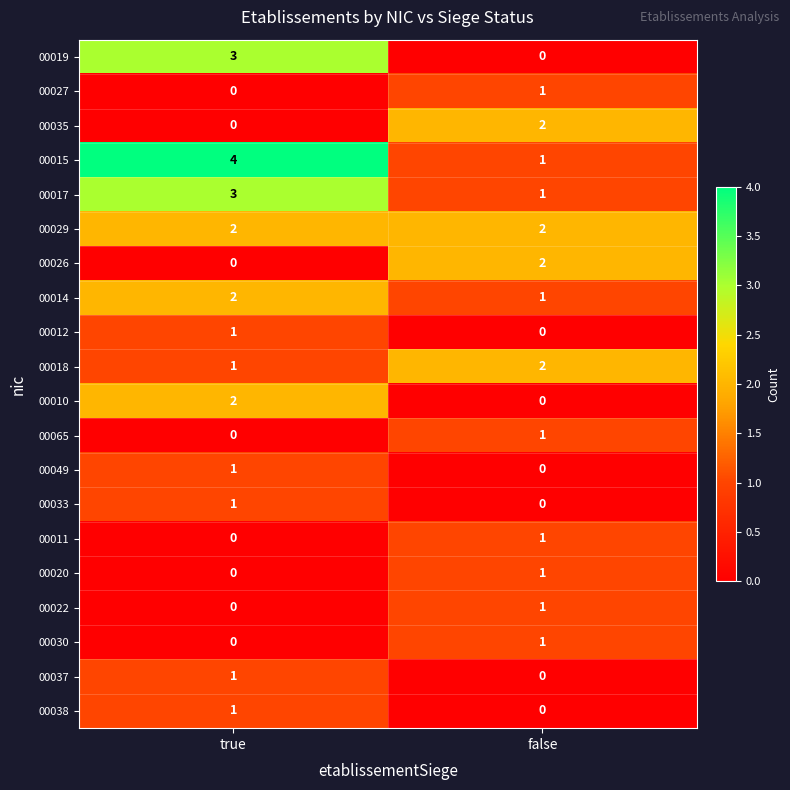

Is it true that 00035 equals 1 at false?

False